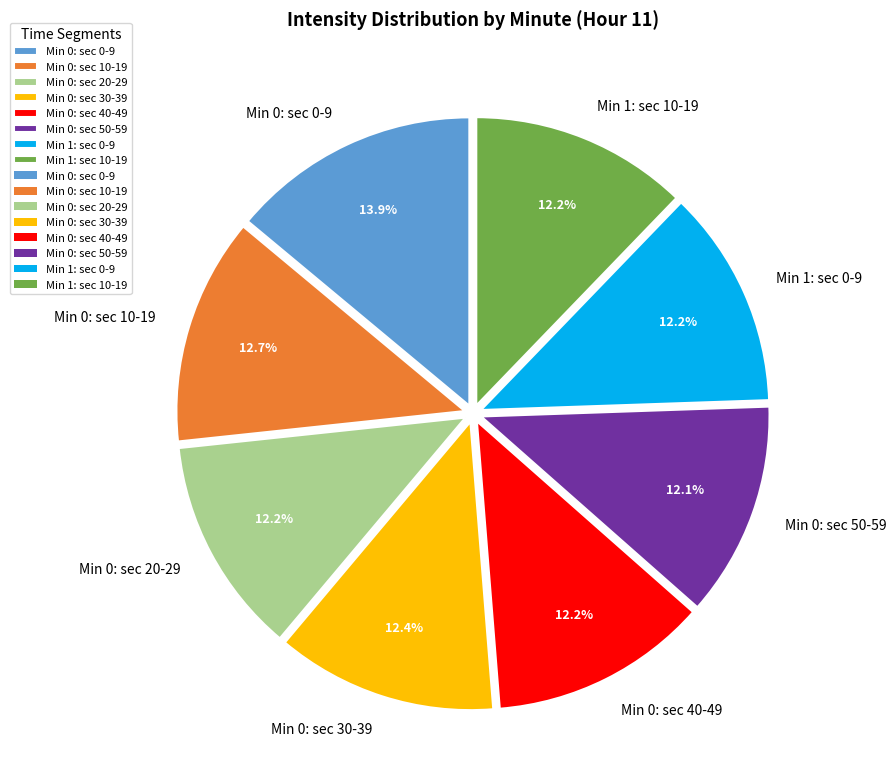

Is there a majority slice in this chart?

No